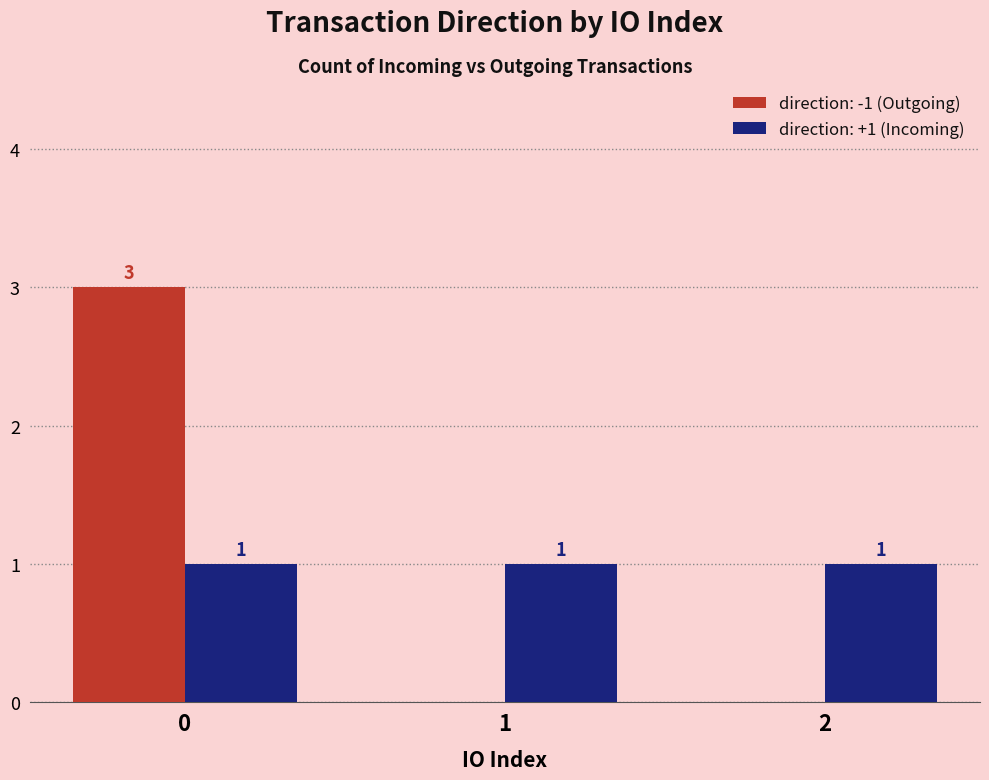

How many direction: -1 (Outgoing) values are between 0 and 3?

3